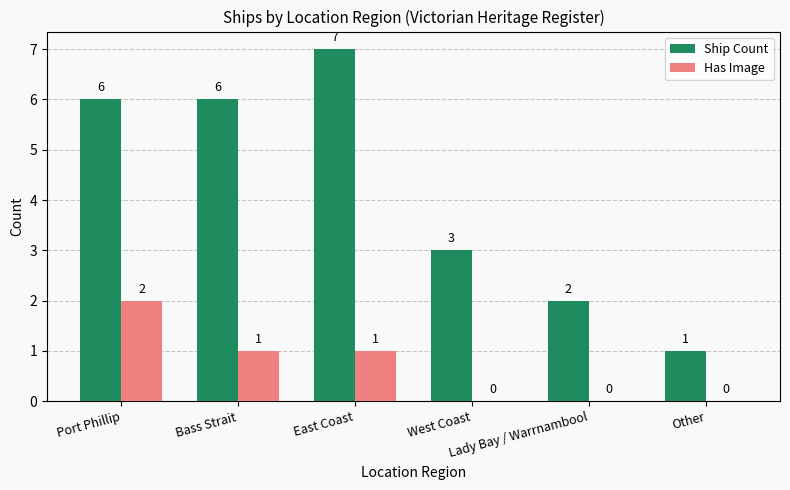

The value of Ship Count at West Coast is 3. True or false?

True